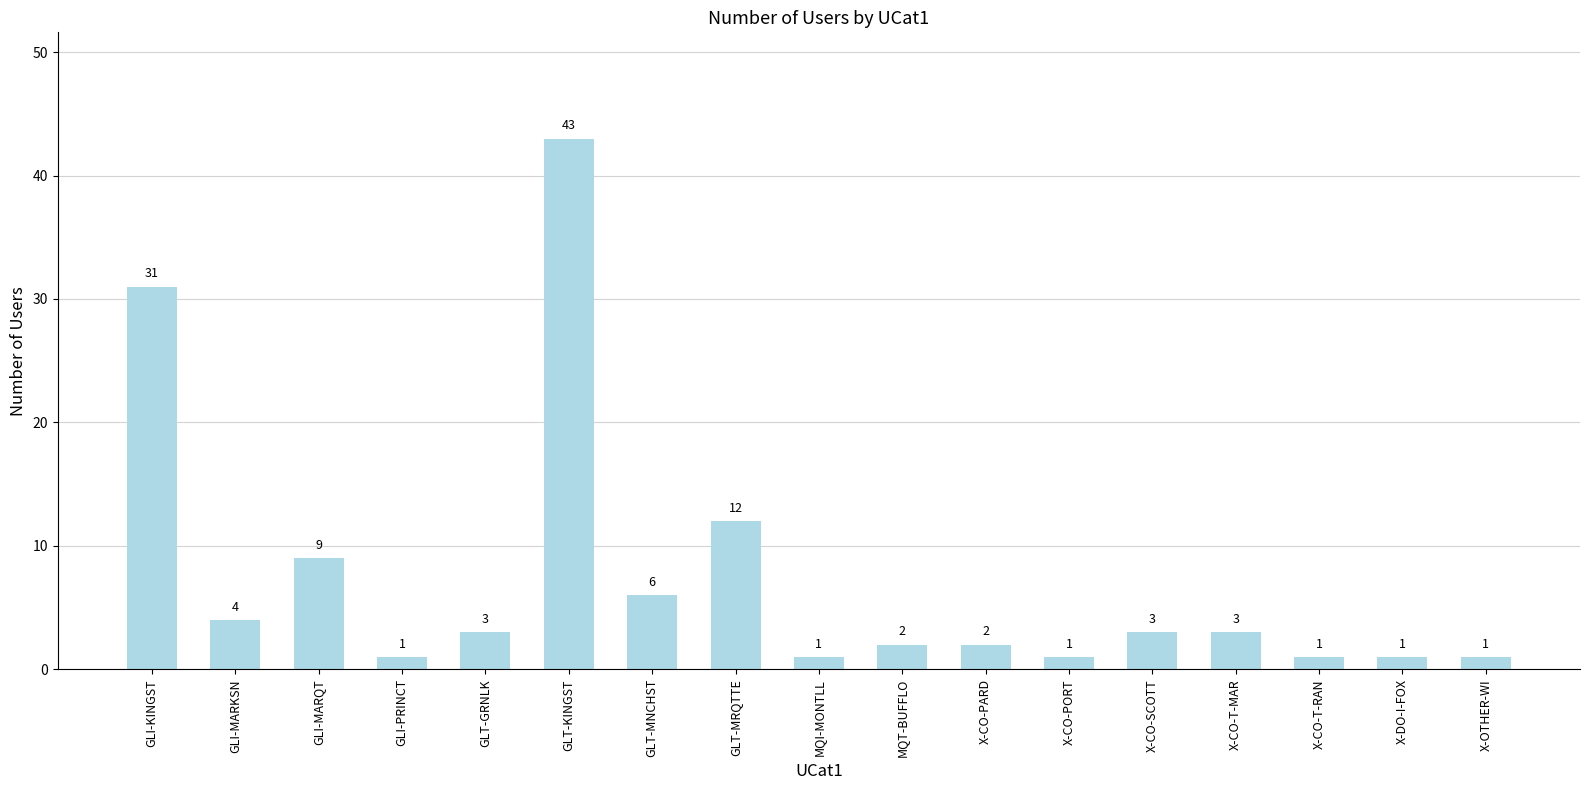

Reading left to right, what are all the values shown in this chart?

31	4	9	1	3	43	6	12	1	2	2	1	3	3	1	1	1